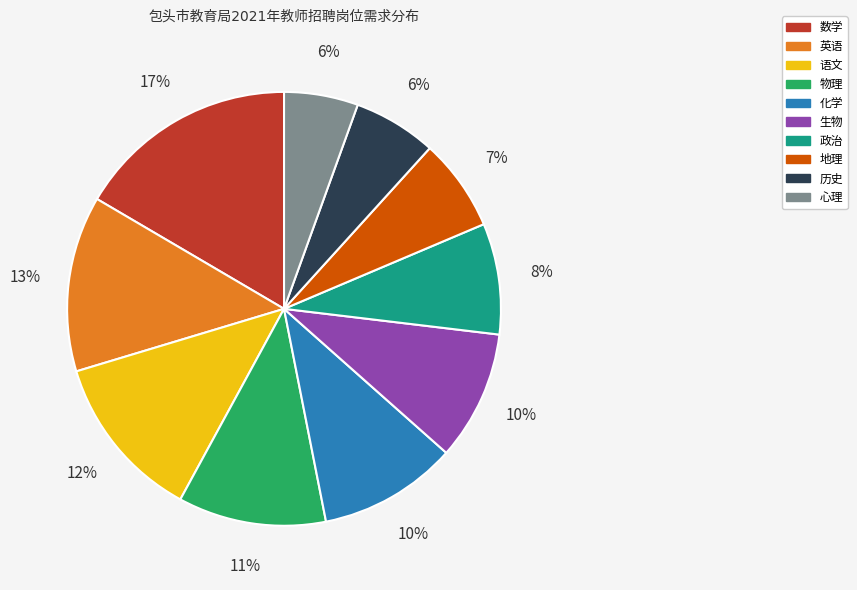

To the nearest percent, what percentage of the pie is 语文?

12%